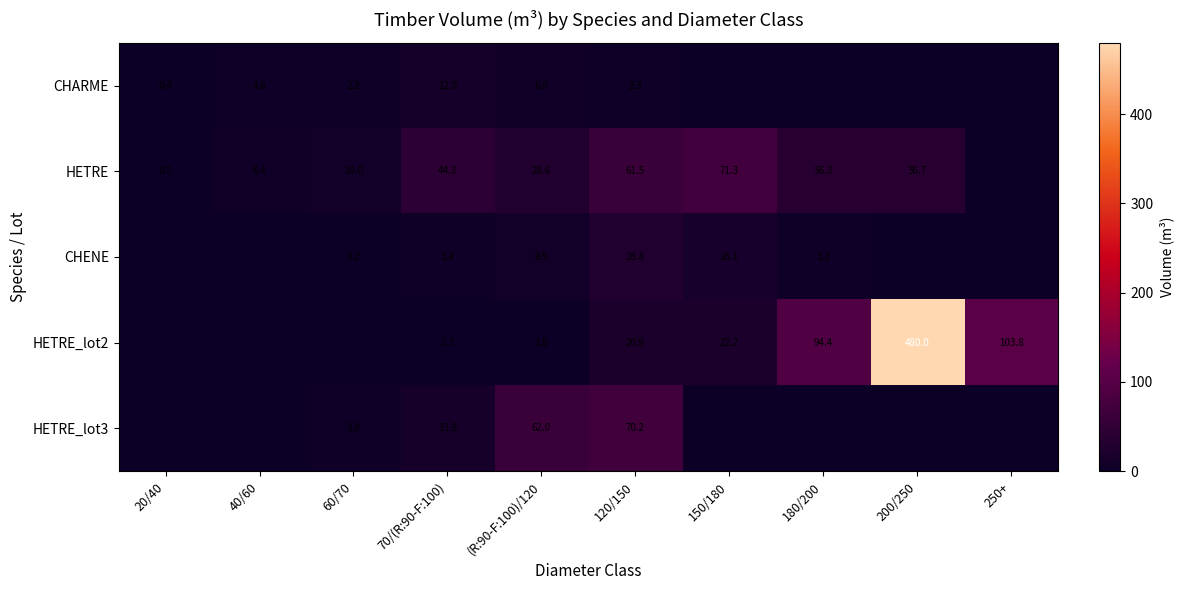

Which has a higher value, 40/60 or 180/200?

40/60